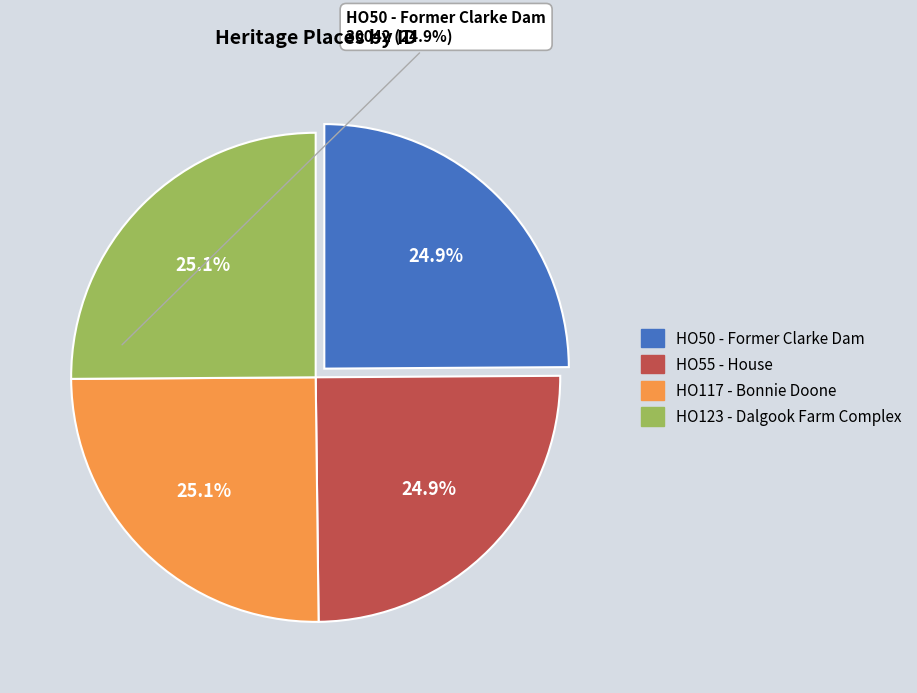

Count the number of slices in the pie.

4